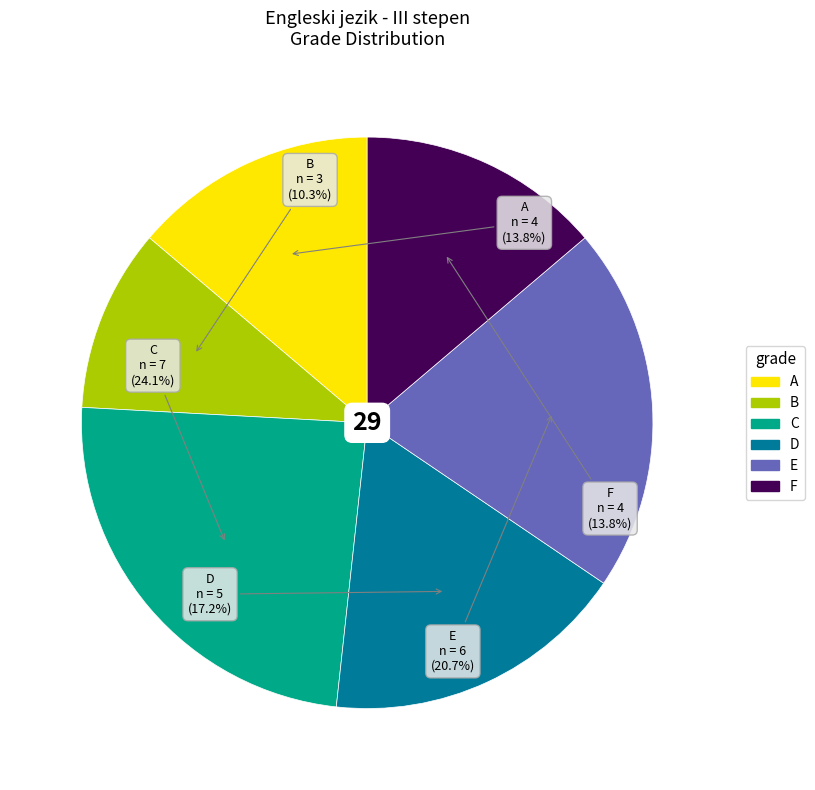

Is there any slice that represents more than half of the pie?

No